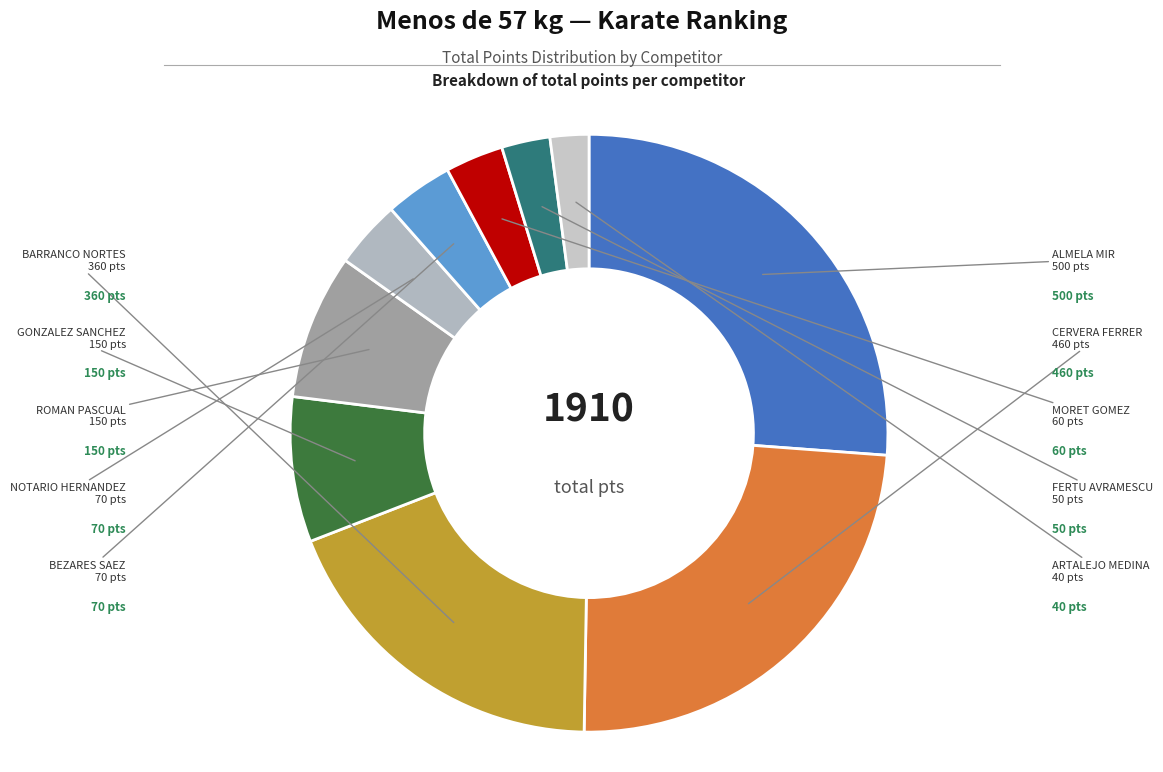

Does any single category account for the majority?

No